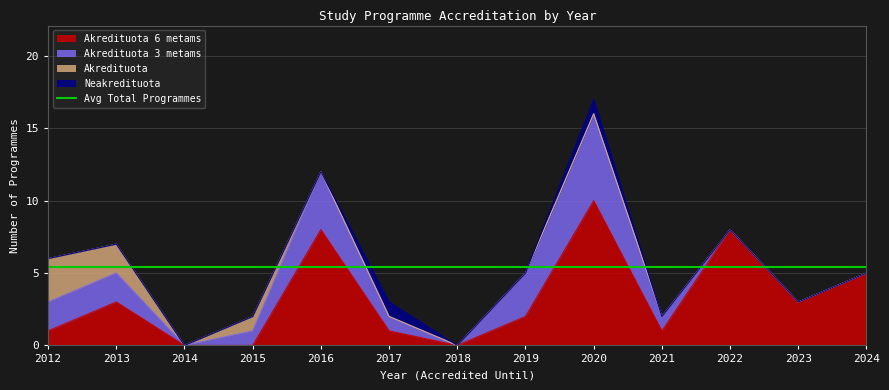

What is the difference between the second highest and second lowest values in the Akredituota 3 metams series?

4